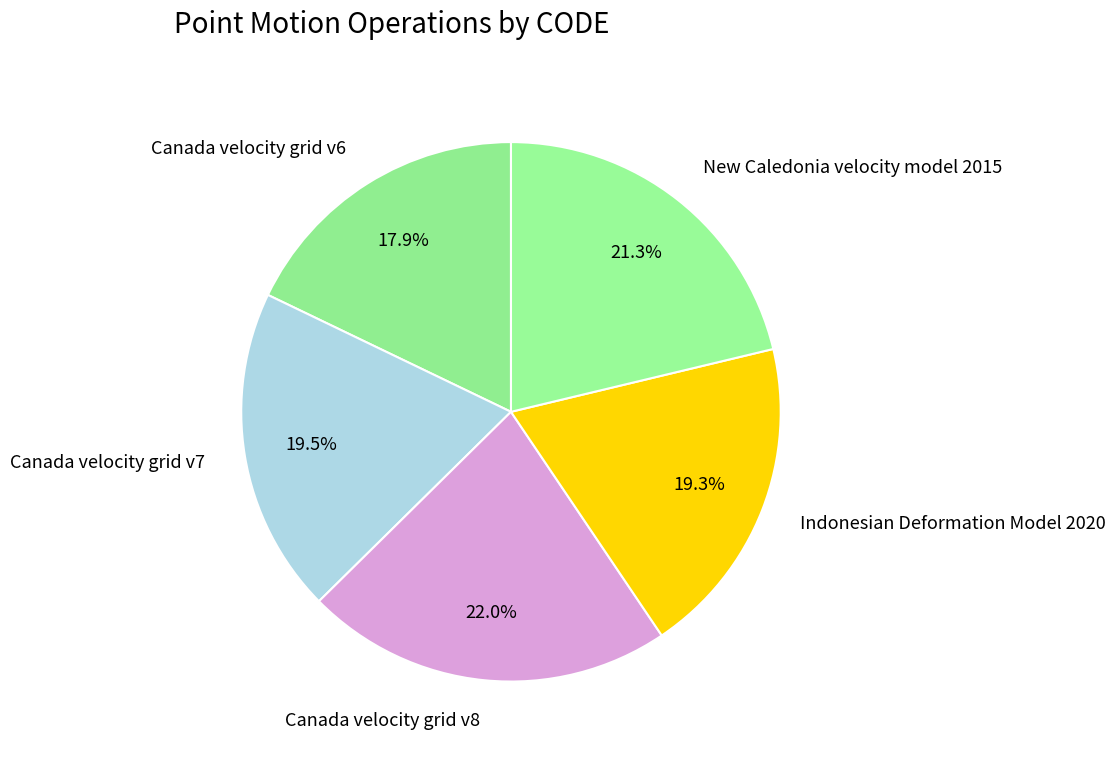

How many segments does this pie chart have?

5